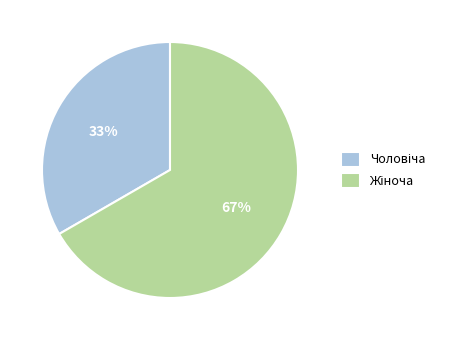

To the nearest percent, what is the average slice percentage?

50%